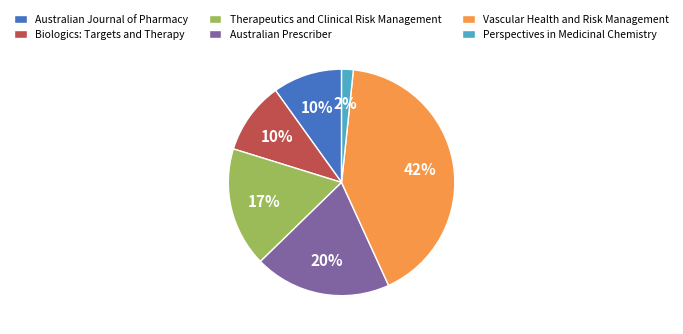

What percentage is the Australian Prescriber slice, to the nearest percent?

20%